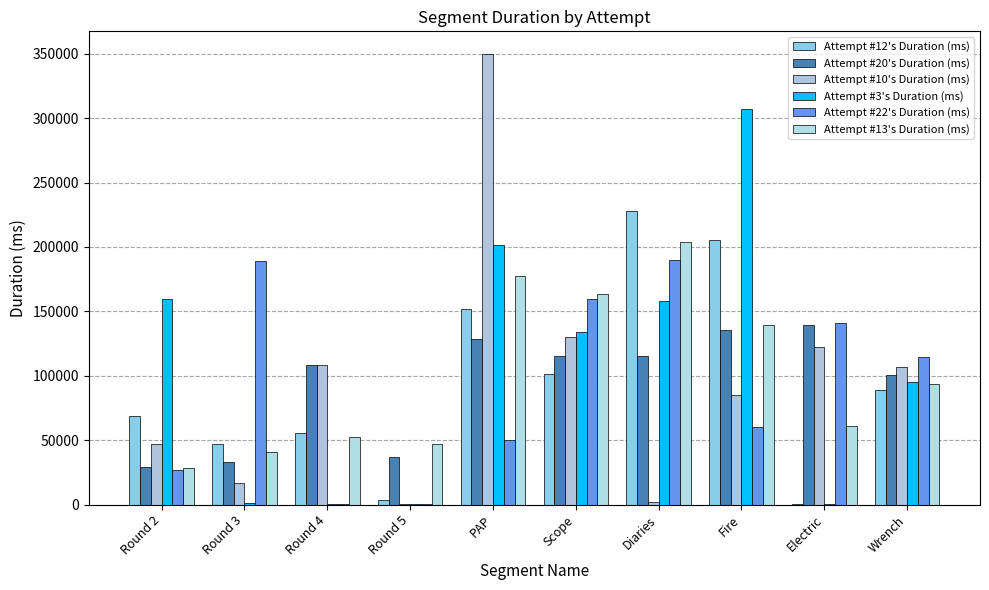

Are the bars horizontal?

No